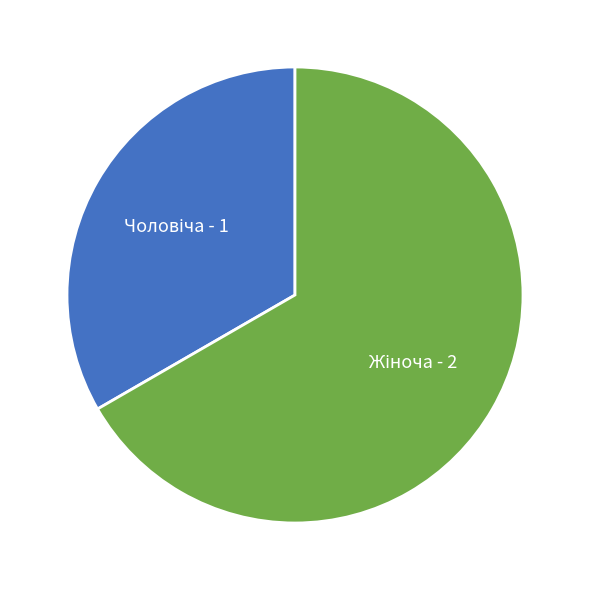

Is there a majority slice in this chart?

Yes